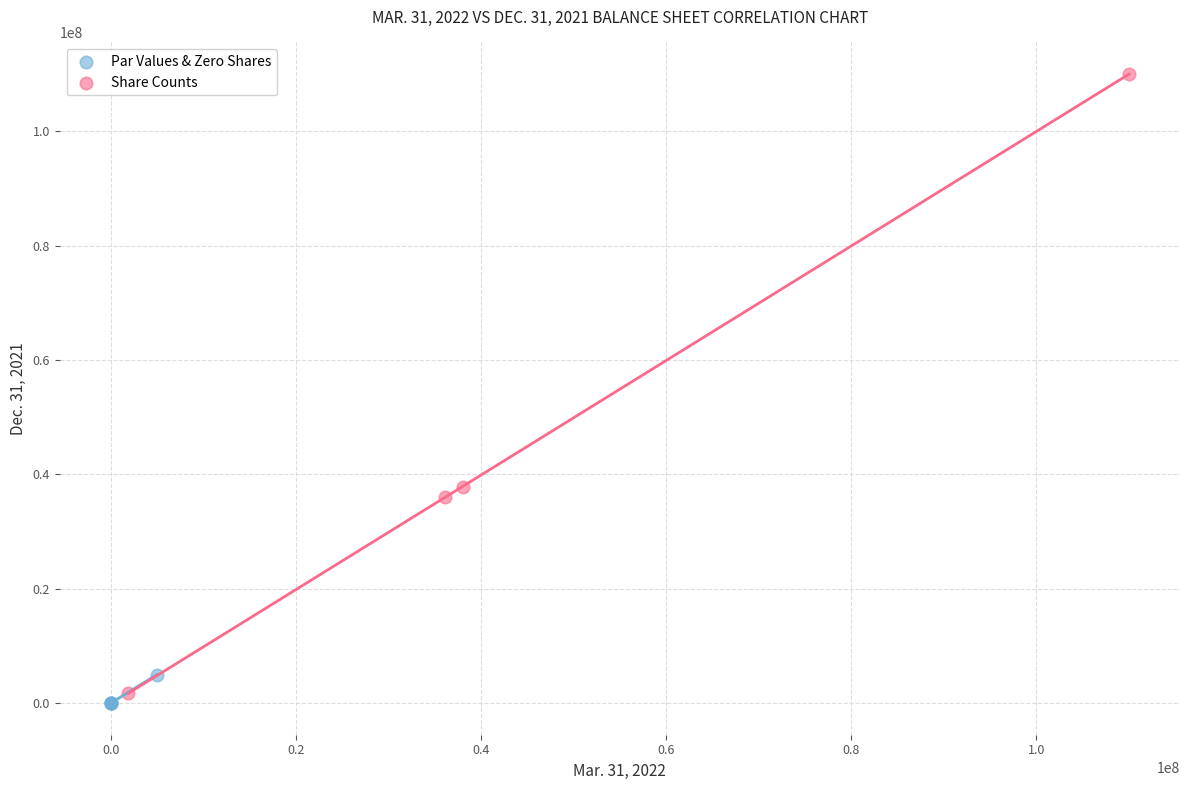

Which series contains the highest Y value?

Share Counts